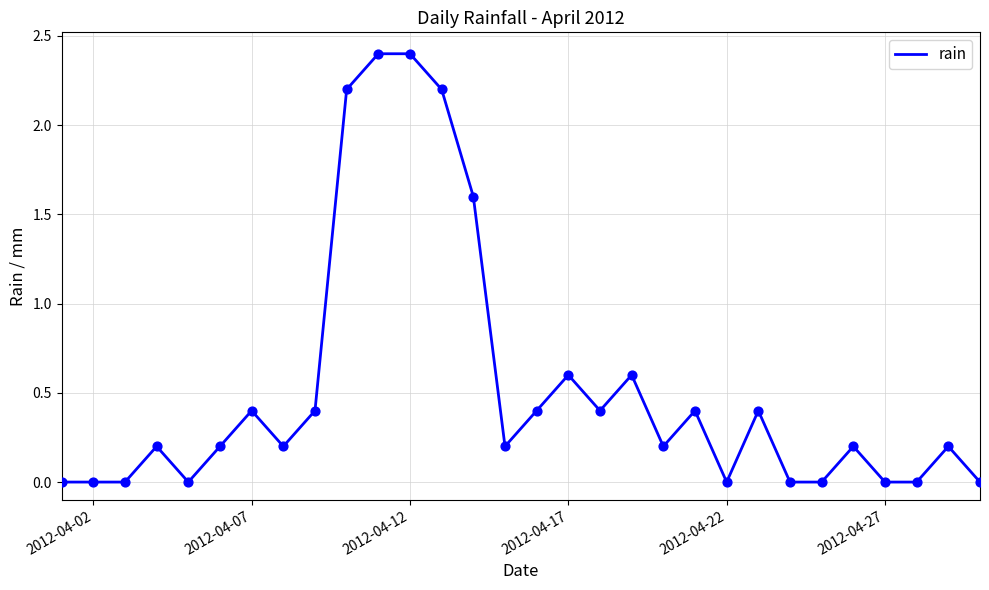

What is the maximum value shown in the chart?

2.4